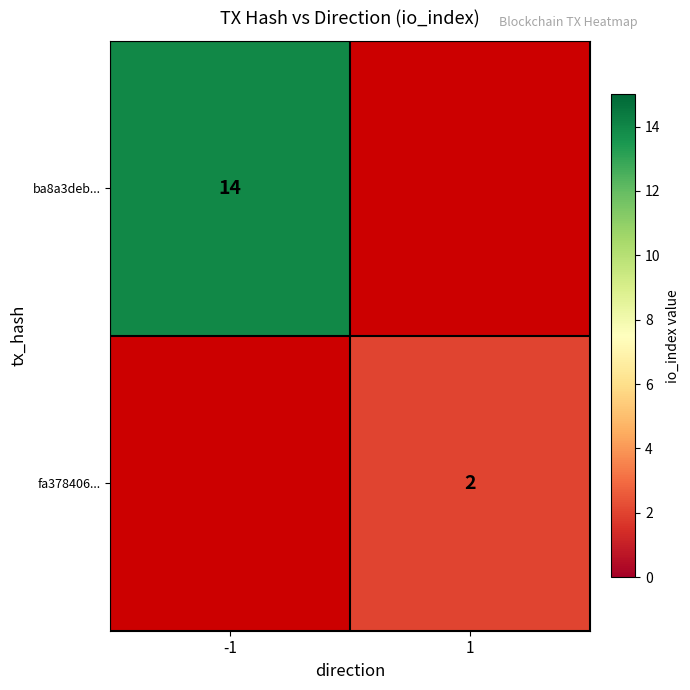

The value of fa378406... at 1 is 3. True or false?

False